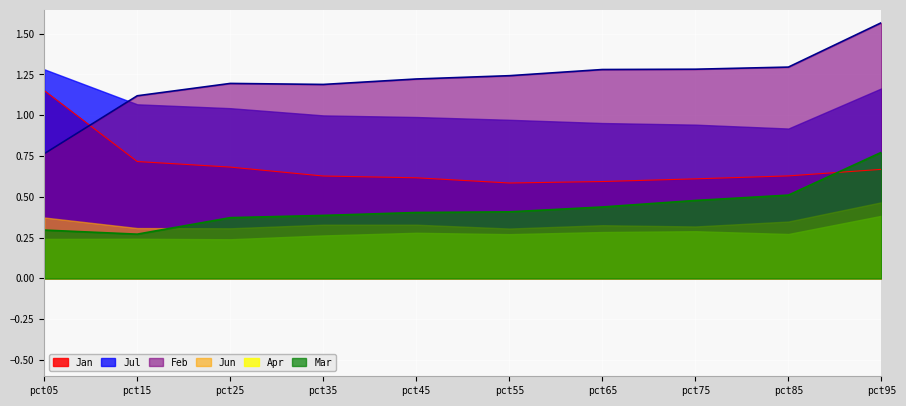

The value of Feb at pct85 is 1.9. True or false?

False